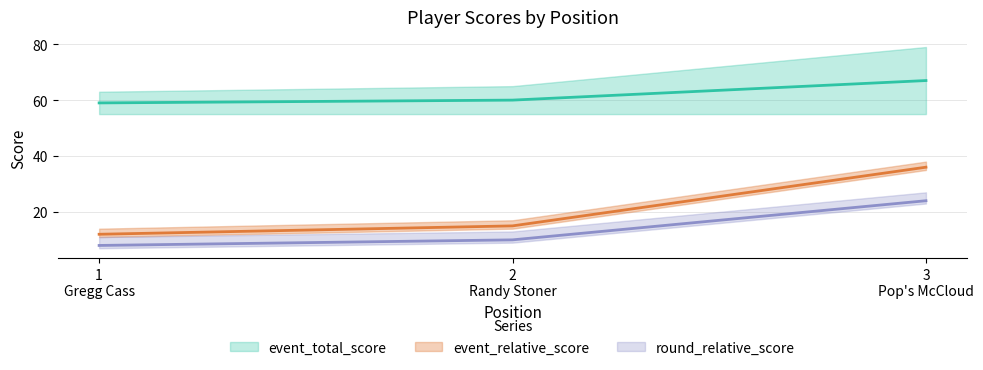

At how many categories does at least one series exceed 56?

3